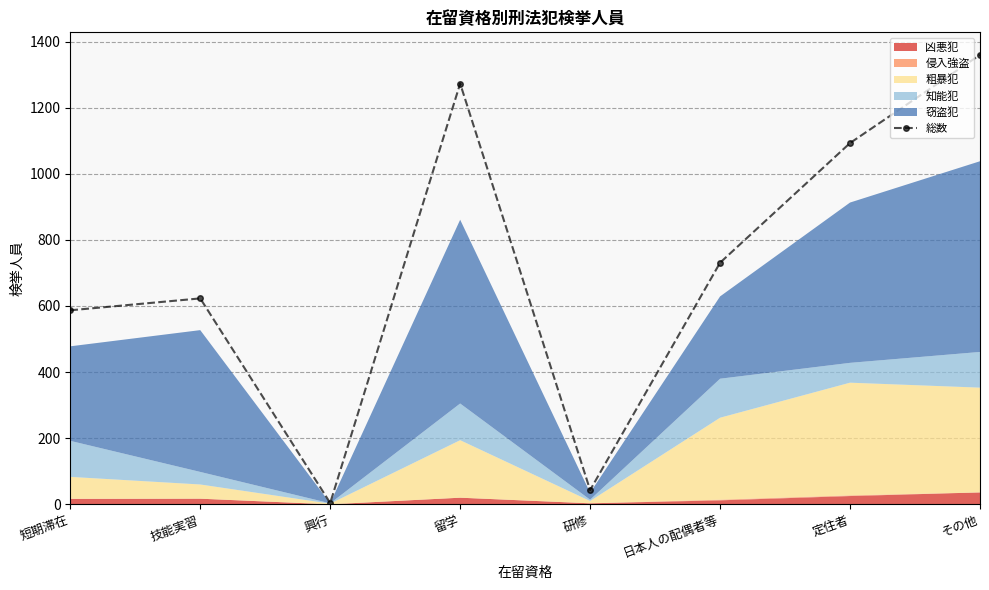

Rank the categories by value from lowest to highest.

興行, 研修, 短期滞在, 技能実習, 日本人の配偶者等, 定住者, 留学, その他